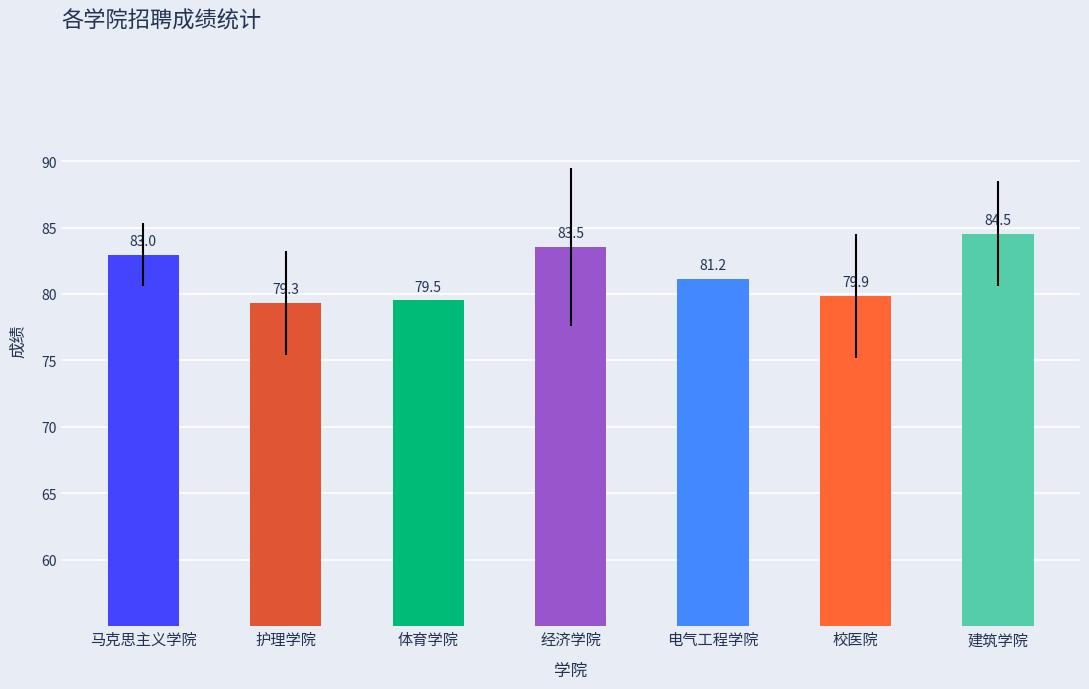

How many data points does each series have?

7